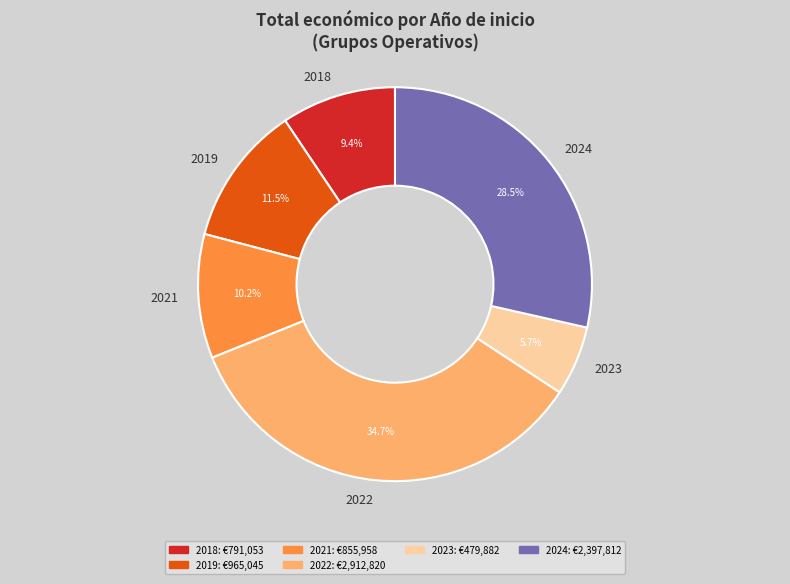

Rank the categories by value from highest to lowest.

2022, 2024, 2019, 2021, 2018, 2023